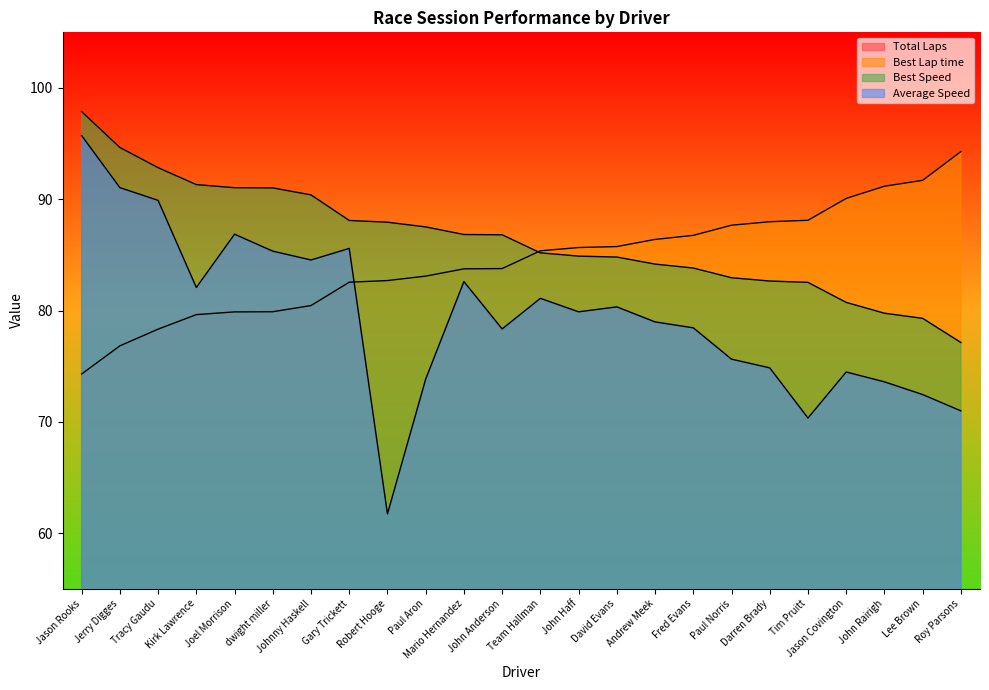

Which has a higher value, John Haff or Robert Hooge?

John Haff